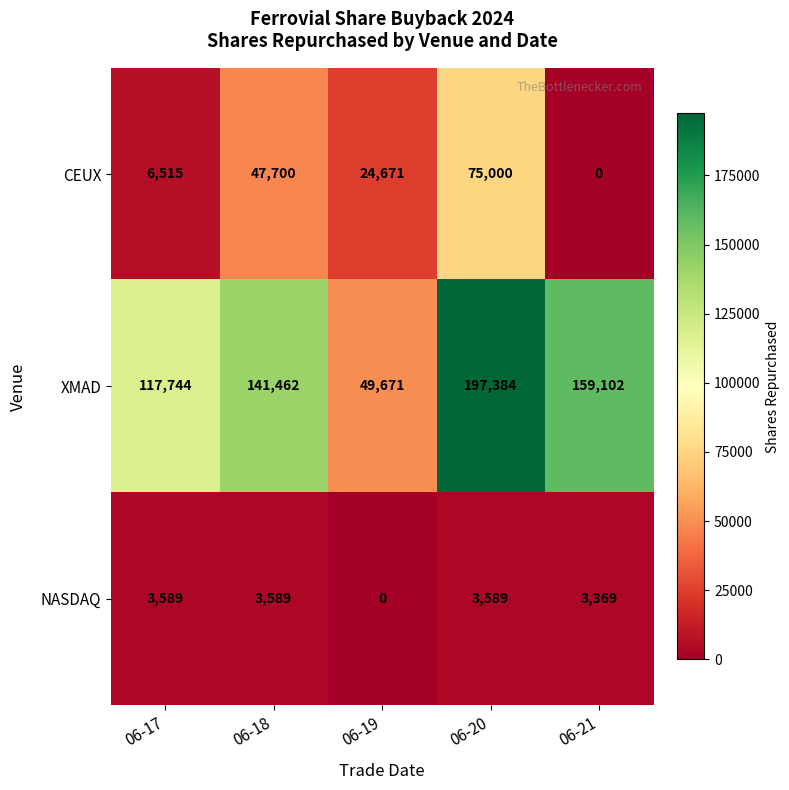

Reading right to left, what are all the values shown in this chart?

CEUX: 0	75000	24671	47700	6515
XMAD: 159102	197384	49671	141462	117744
NASDAQ: 3369	3589	0	3589	3589